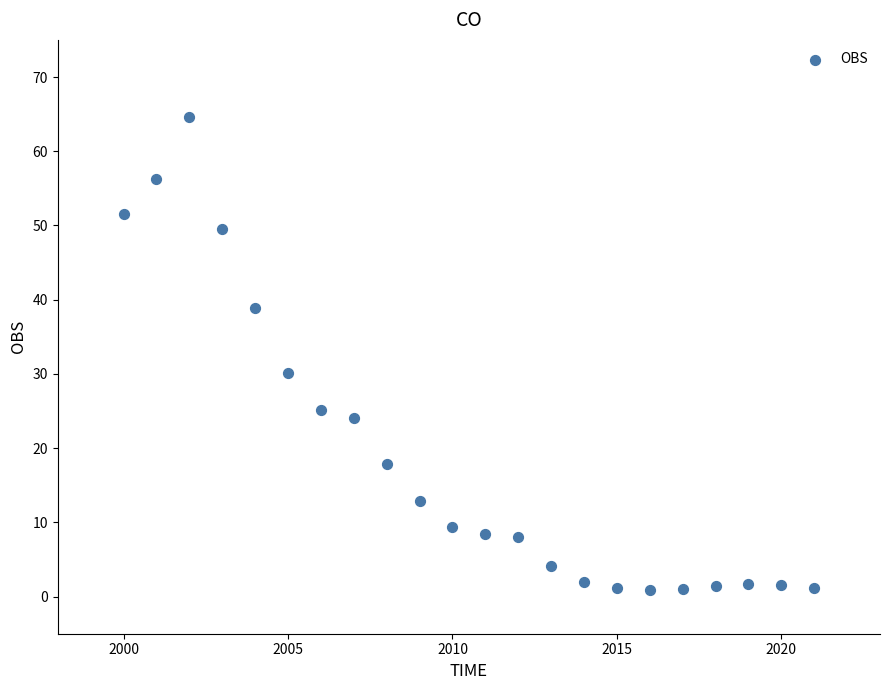

What is the range of X values (max minus min)?

21.0